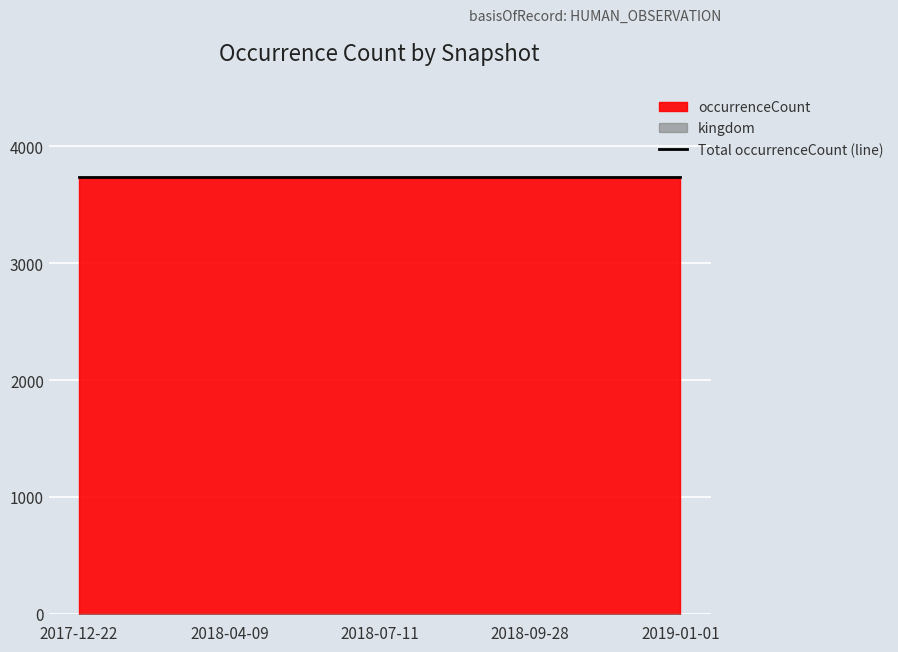

What is the spread (max minus min) of values at 2019-01-01?

3740